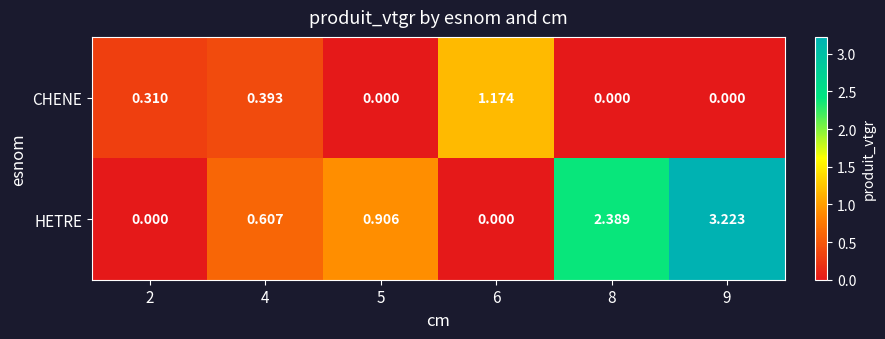

Between 5 and 6, which series saw the biggest shift?

CHENE